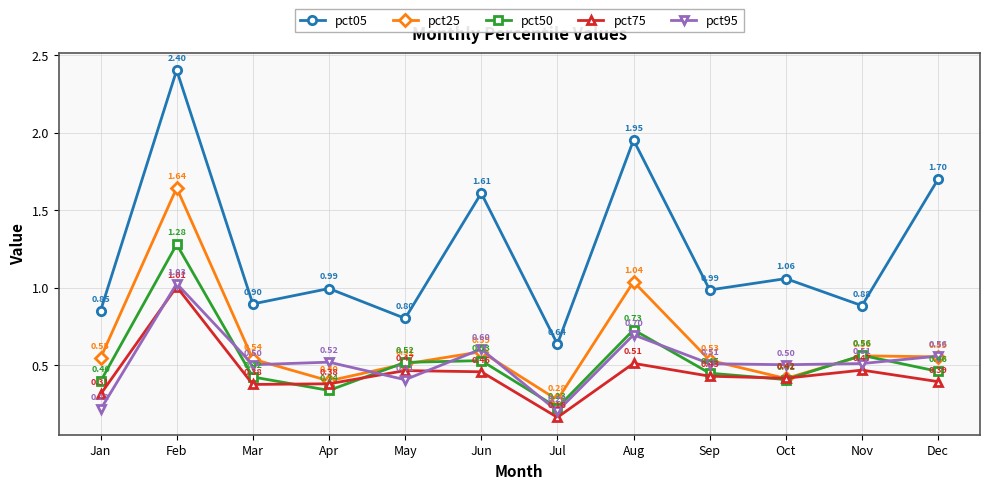

True or false: pct05 and pct25 cross at least once.

False